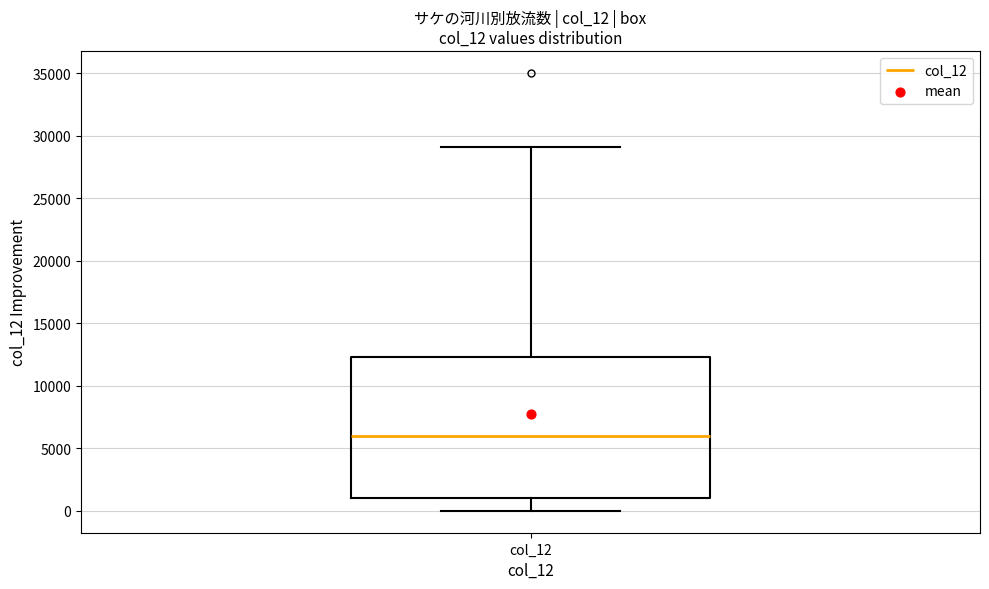

Where does the lower whisker of the box for col_12 end on the y-axis? The values are not printed on the chart, so give them approximately, as read against the axis.

0